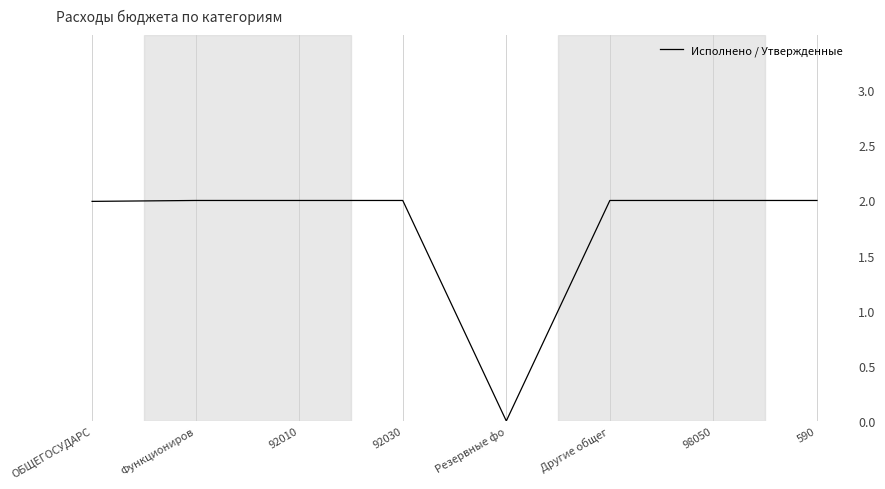

What is the greatest value displayed?

2.0